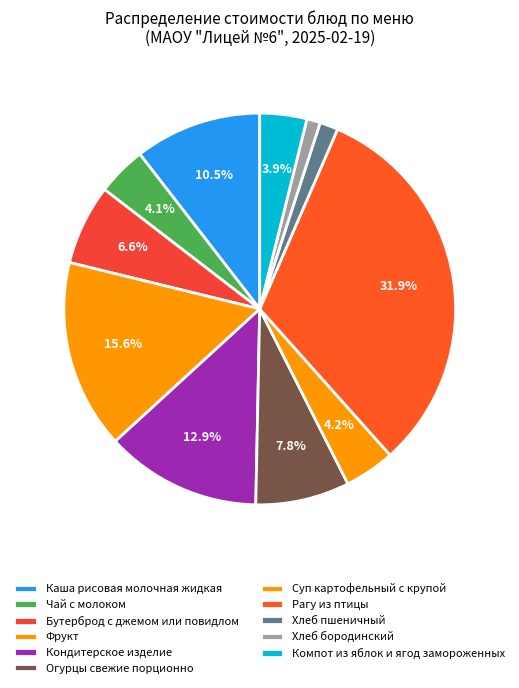

How many slices are in this pie chart?

11